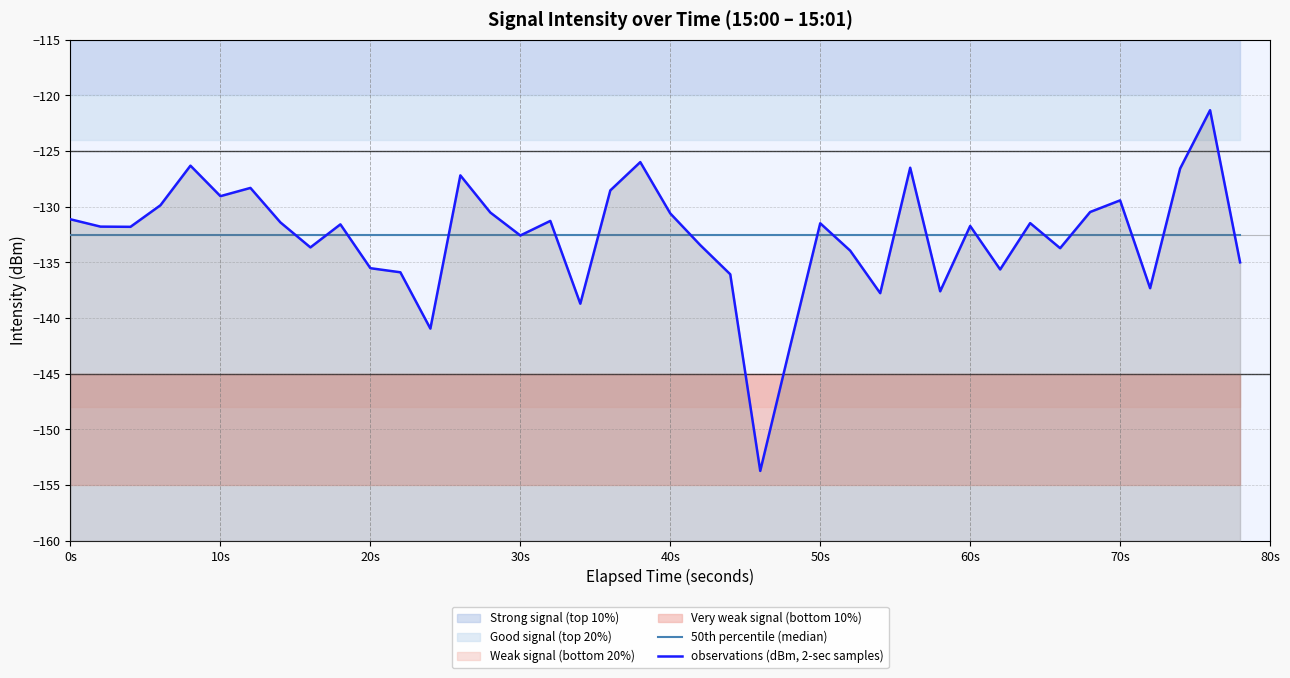

True or false: observations (dBm, 2-sec samples) and 50th percentile (median) intersect in this chart.

True